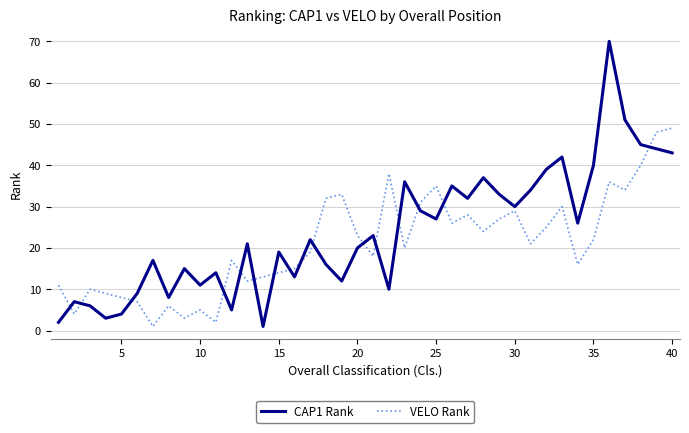

How many intersections are there between VELO Rank and CAP1 Rank?

16